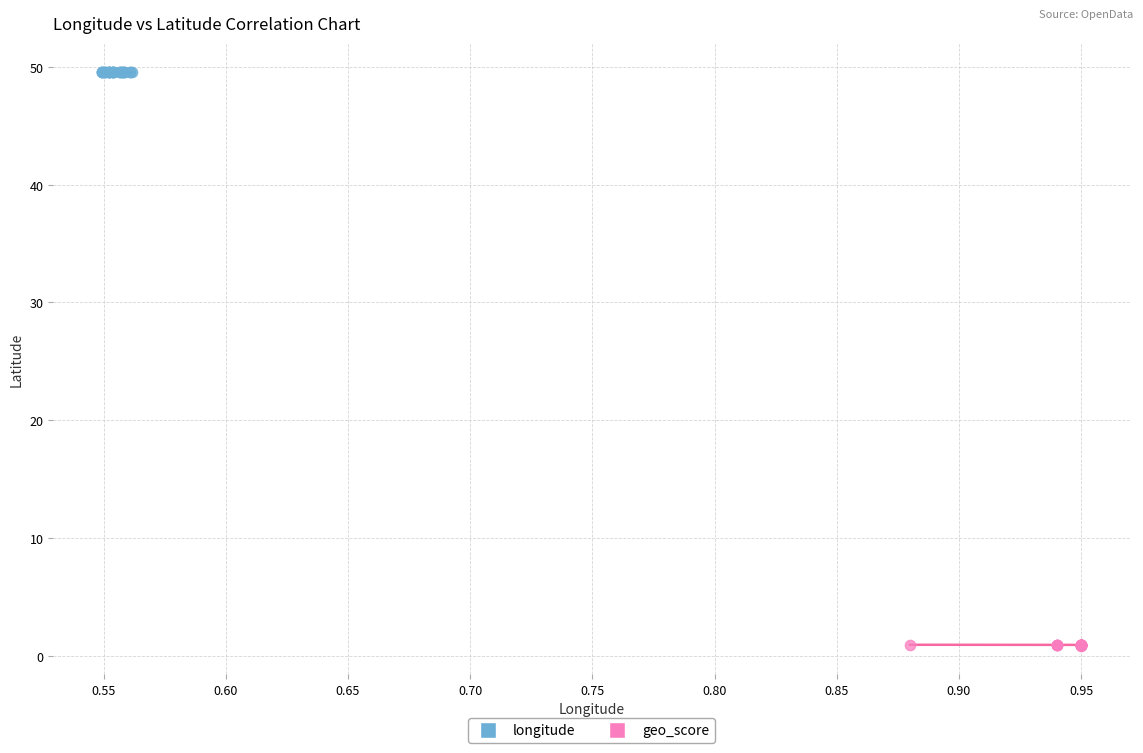

Which series contains the lowest Y value?

geo_score